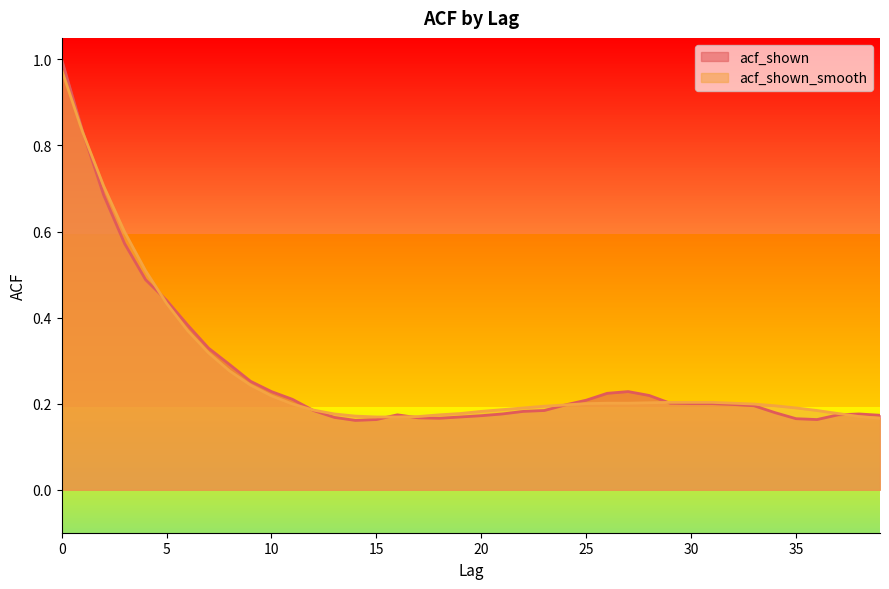

At which label is acf_shown closest to 0?

14